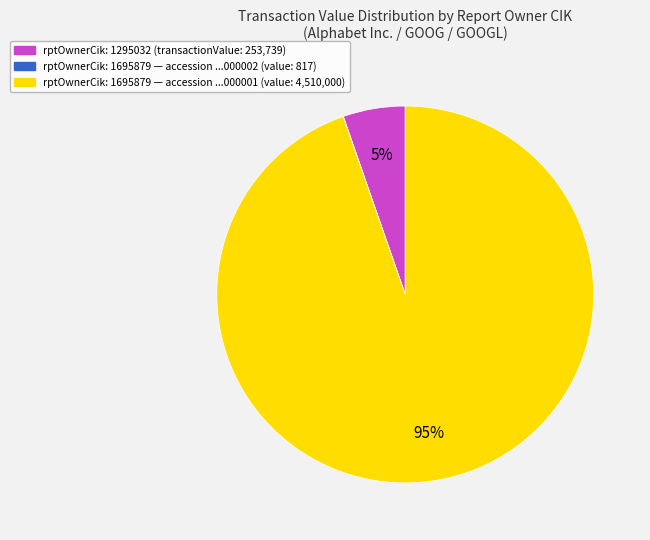

Does any single category account for the majority?

Yes